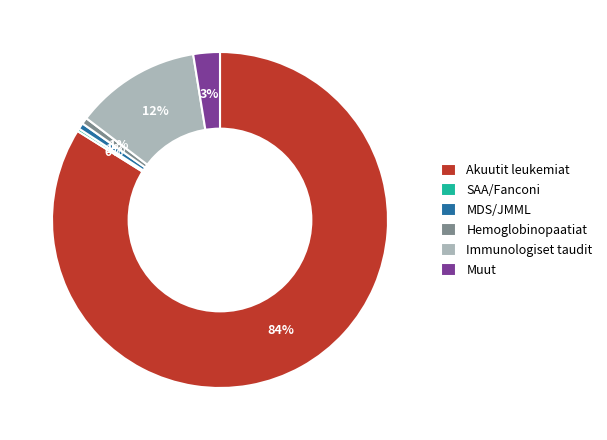

True or false: Akuutit leukemiat accounts for 84% of the total.

True